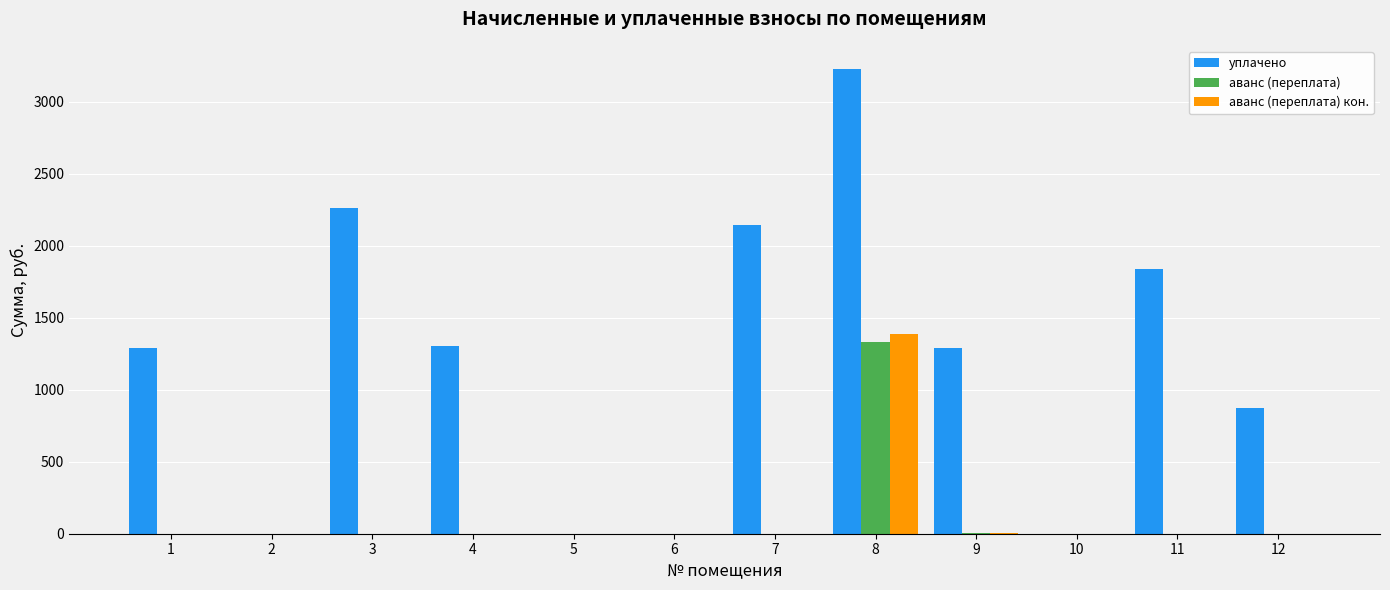

Is it true that аванс (переплата) equals 0.0 at 6?

True